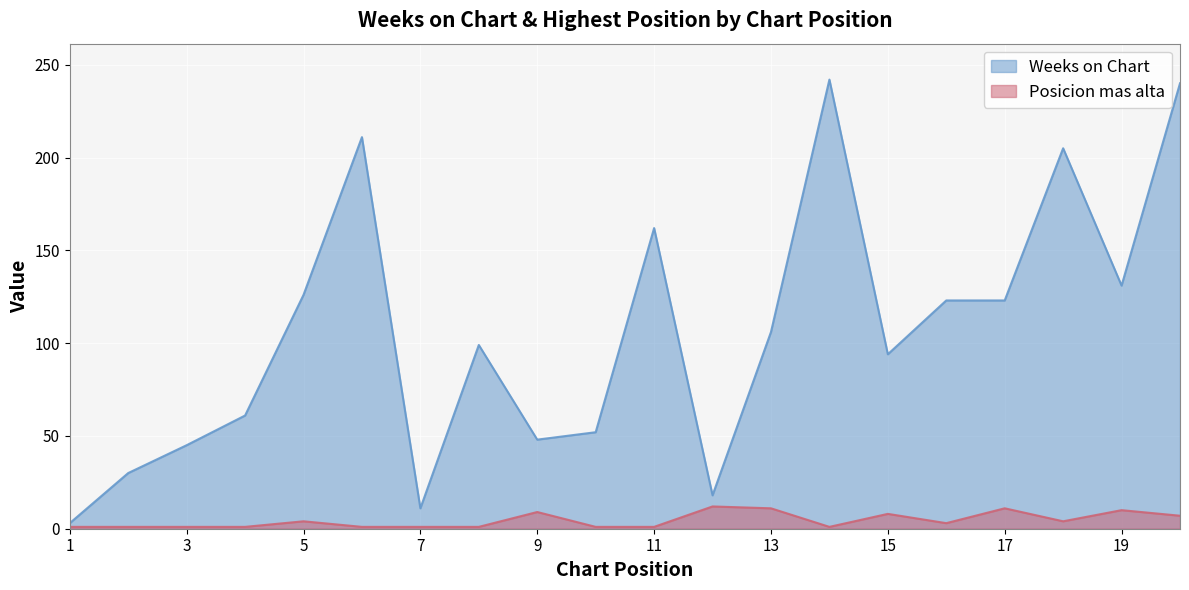

The Weeks on Chart series shows 59 at 16. True or false?

False